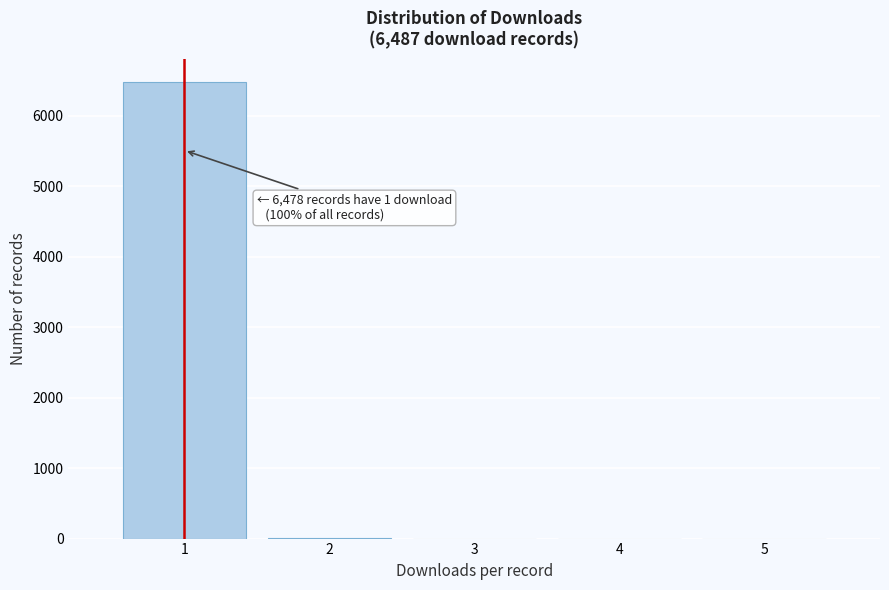

Over which range of the x-axis is the bar tallest?

0.5 to 1.5